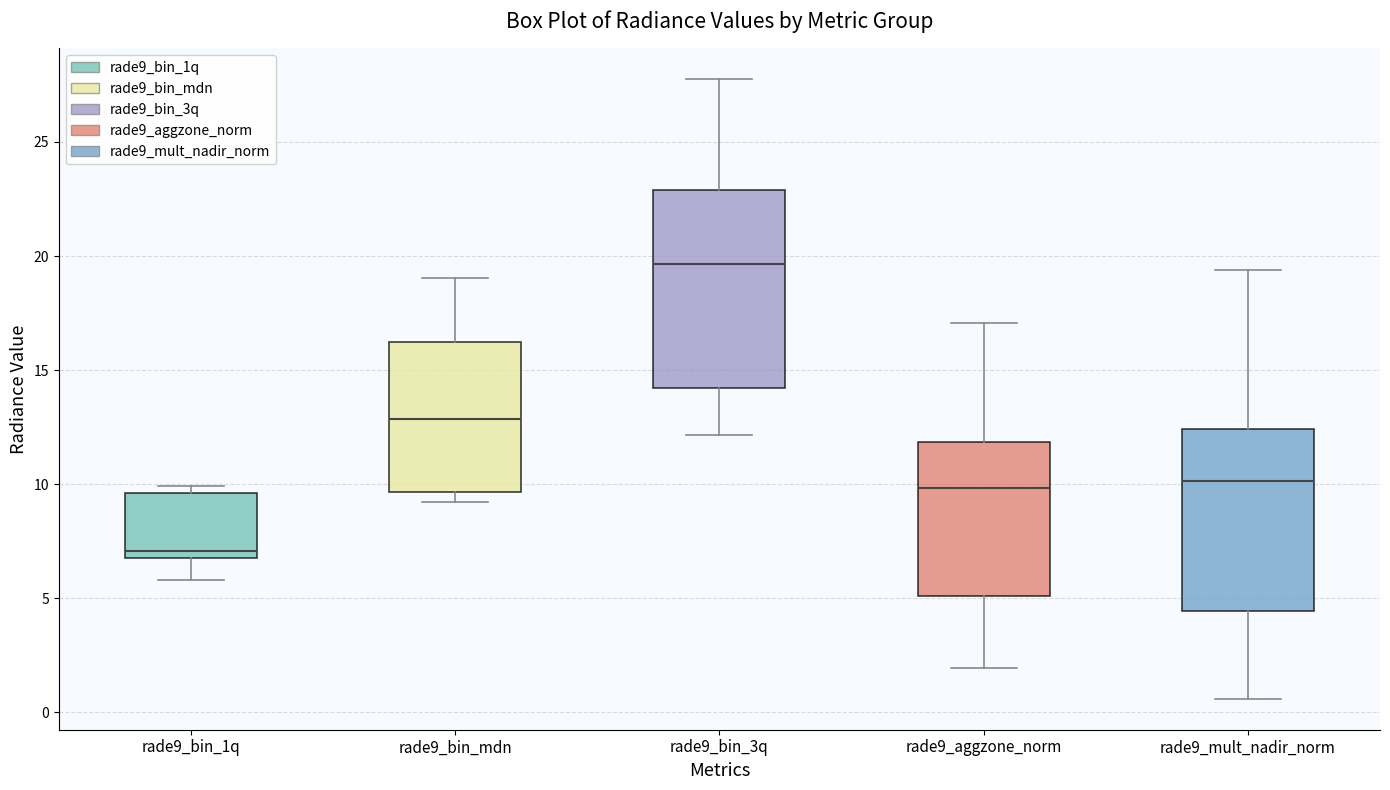

Reading left to right, read every box against the y-axis: the position of its median line, the range the box covers, and the ends of its whiskers. The values are not printed on the chart, so give them approximately, as read against the axis.

rade9_bin_1q: median 7.0 (just above the box's lower edge), box 7.0 to 9.5, whiskers 6.0 to 10.0
rade9_bin_mdn: median 13.0, box 9.5 to 16.0, whiskers 9.0 to 19.0
rade9_bin_3q: median 19.5, box 14.0 to 23.0, whiskers 12.0 to 27.5
rade9_aggzone_norm: median 10.0, box 5.0 to 12.0, whiskers 2.0 to 17.0
rade9_mult_nadir_norm: median 10.0, box 4.5 to 12.5, whiskers 0.5 to 19.5